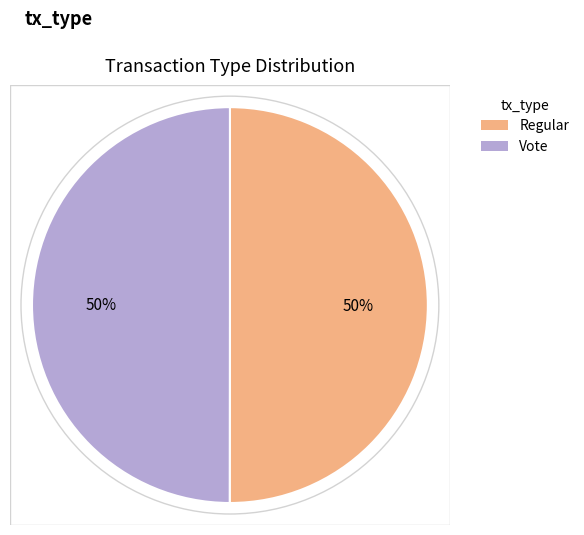

What is the ratio of the value at Vote to the value at Regular?

1.0